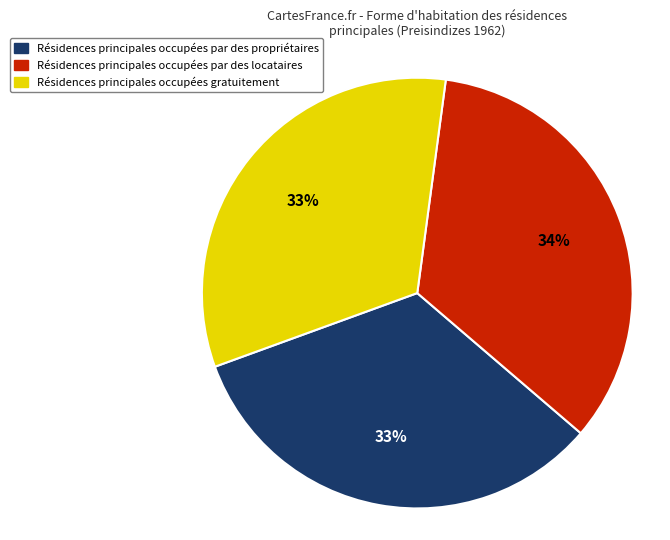

Is there a majority slice in this chart?

No